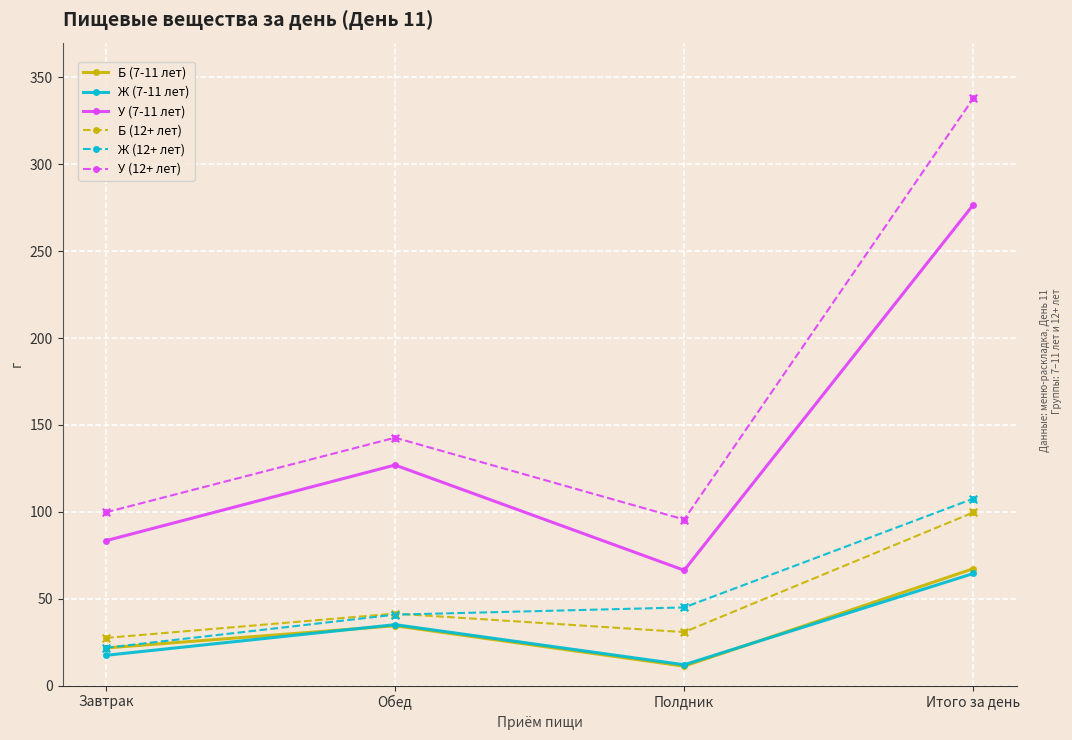

What are all the series names shown in the legend?

Б (7-11 лет), Ж (7-11 лет), У (7-11 лет), Б (12+ лет), Ж (12+ лет), У (12+ лет)